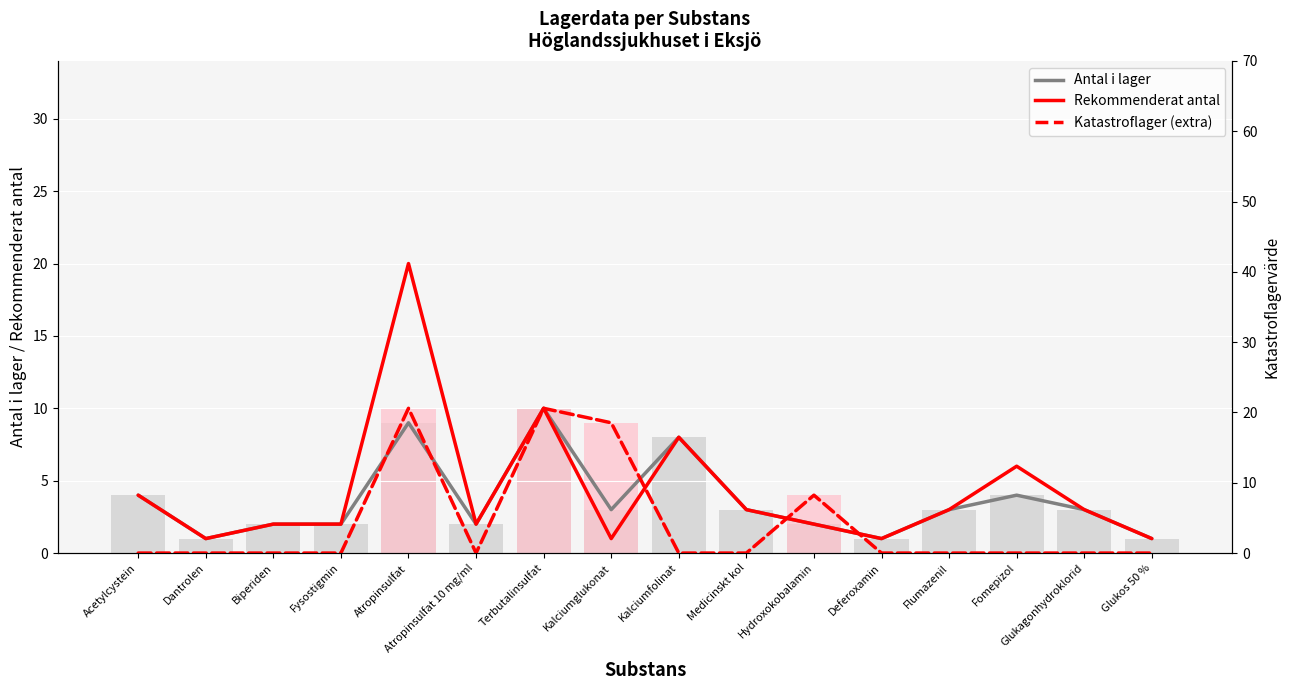

What is the sum of all Katastroflager (extra) values?

33